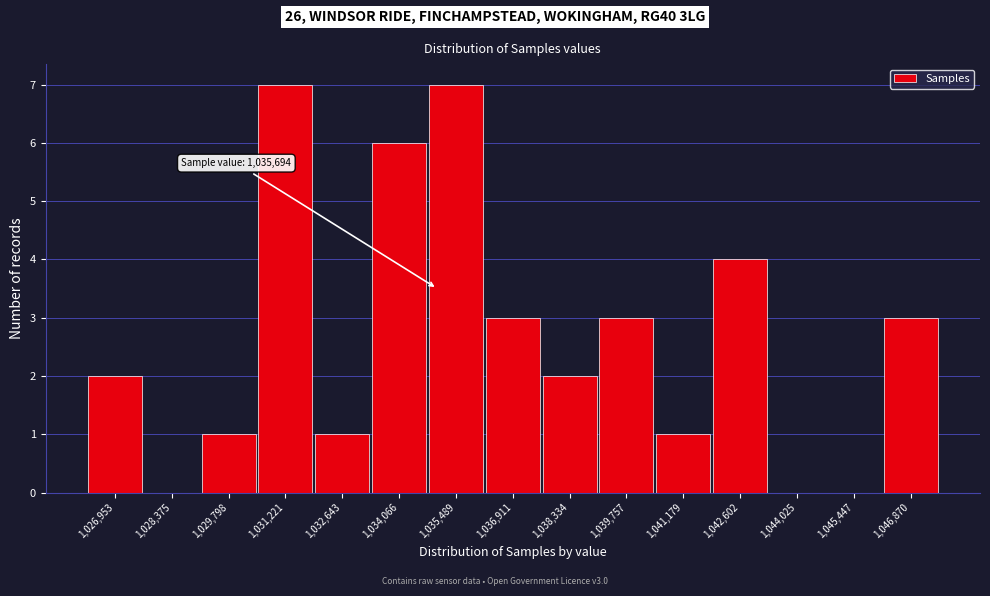

Reading right to left, list all the values displayed in this chart.

1,046,870=3	1,045,447=0	1,044,025=0	1,042,602=4	1,041,179=1	1,039,757=3	1,038,334=2	1,036,911=3	1,035,489=7	1,034,066=6	1,032,643=1	1,031,221=7	1,029,798=1	1,028,375=0	1,026,953=2